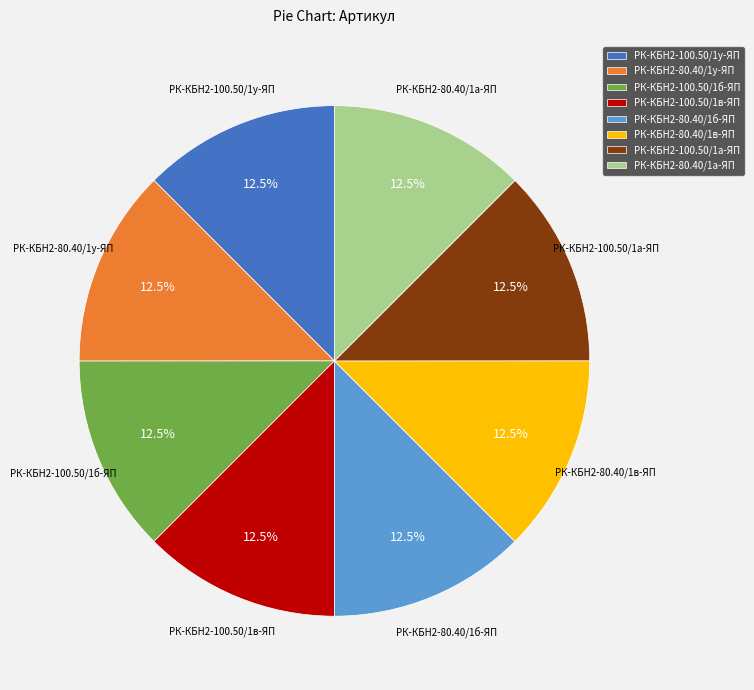

To the nearest percent, what is the average slice percentage?

12%